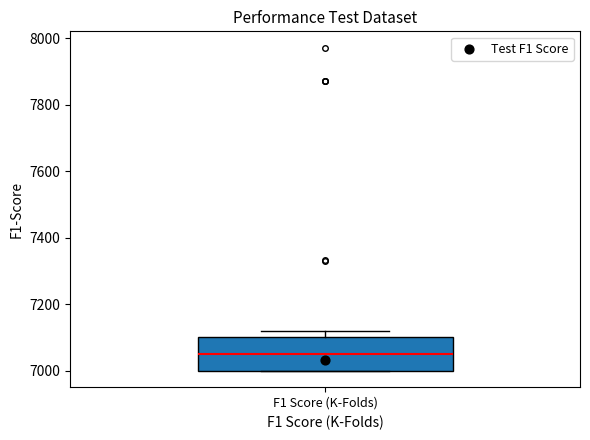

Where does the median line of the box for F1 Score (K-Folds) sit on the y-axis? The values are not printed on the chart, so give them approximately, as read against the axis.

7060